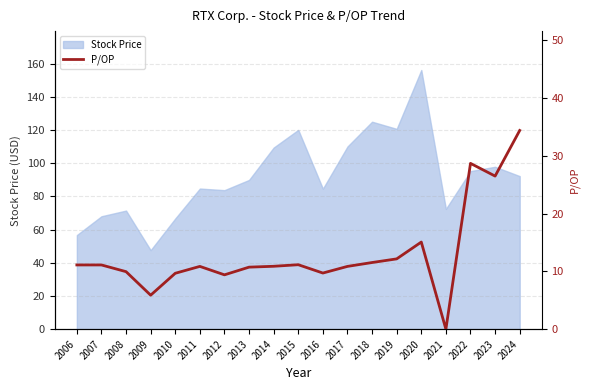

At which category does the data reach its first local valley?

2009